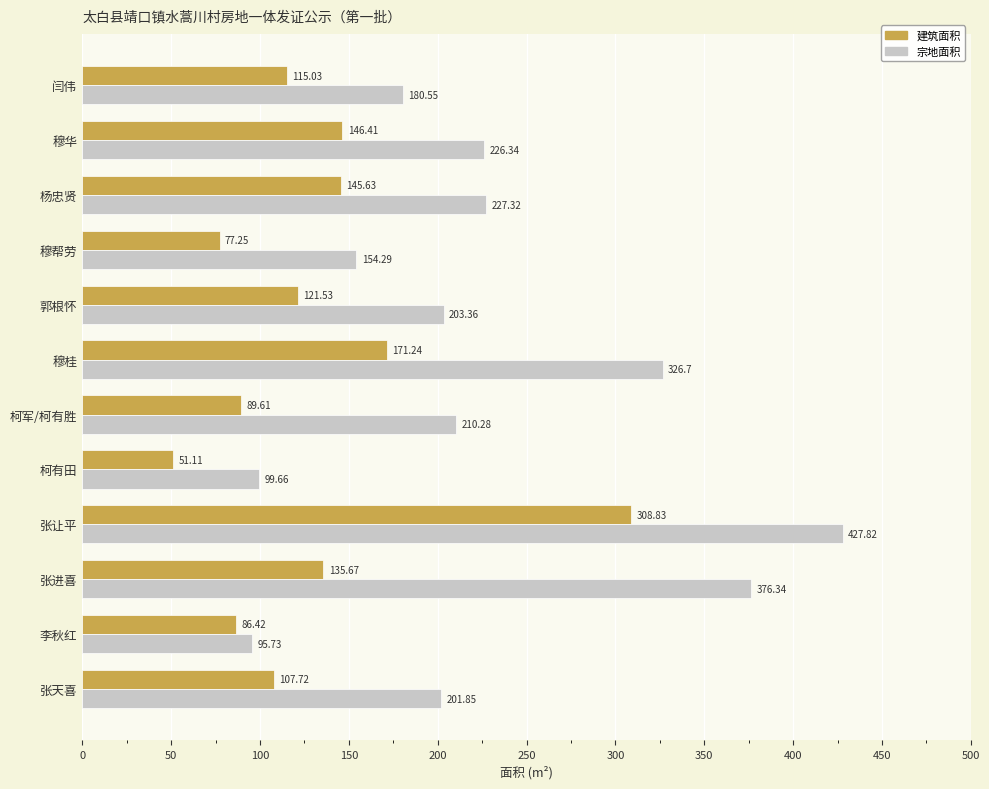

At which category is the sum across all series the highest?

张让平